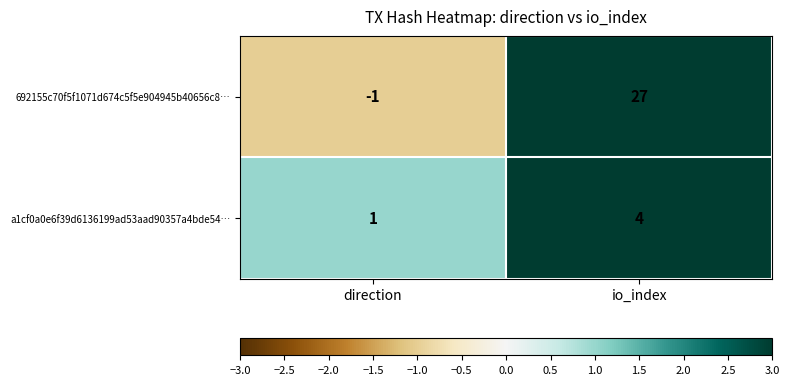

At which label is 692155c70f5f1071d674c5f5e904945b40656c8… closest to 13?

direction